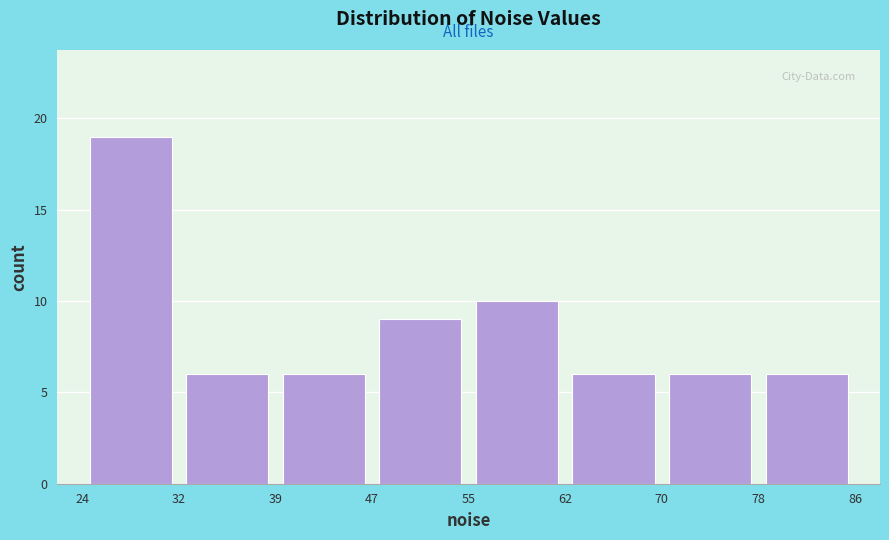

Reading left to right, transcribe this chart: for each bar, give the range it covers on the x-axis and its height. The values are not printed on the chart, so give them approximately, as read against the axis.

24 to 32: 19
32 to 39: 6
39 to 47: 6
47 to 55: 9
55 to 62: 10
62 to 70: 6
70 to 78: 6
78 to 86: 6